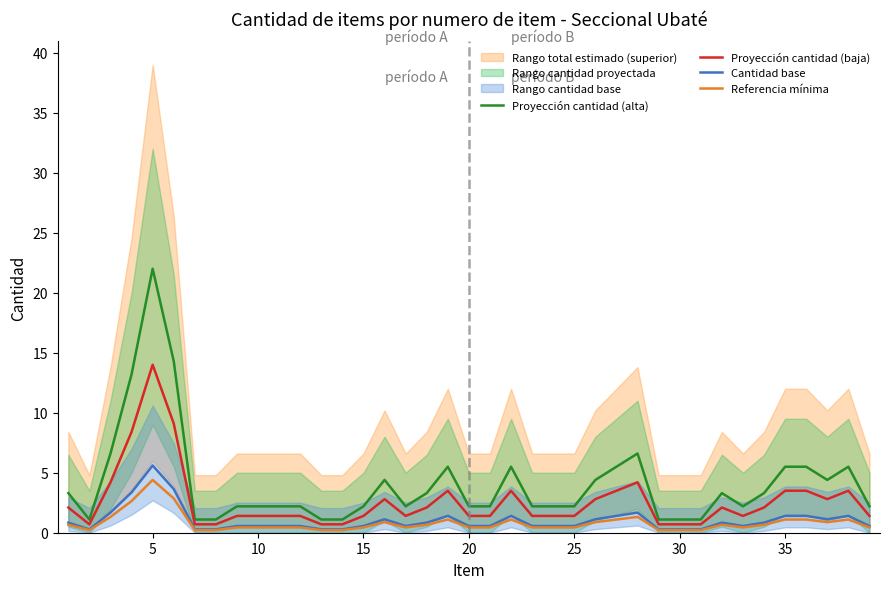

Rank the series by their maximum value, from highest to lowest.

Proyección cantidad (alta), Proyección cantidad (baja), Cantidad base, Referencia mínima